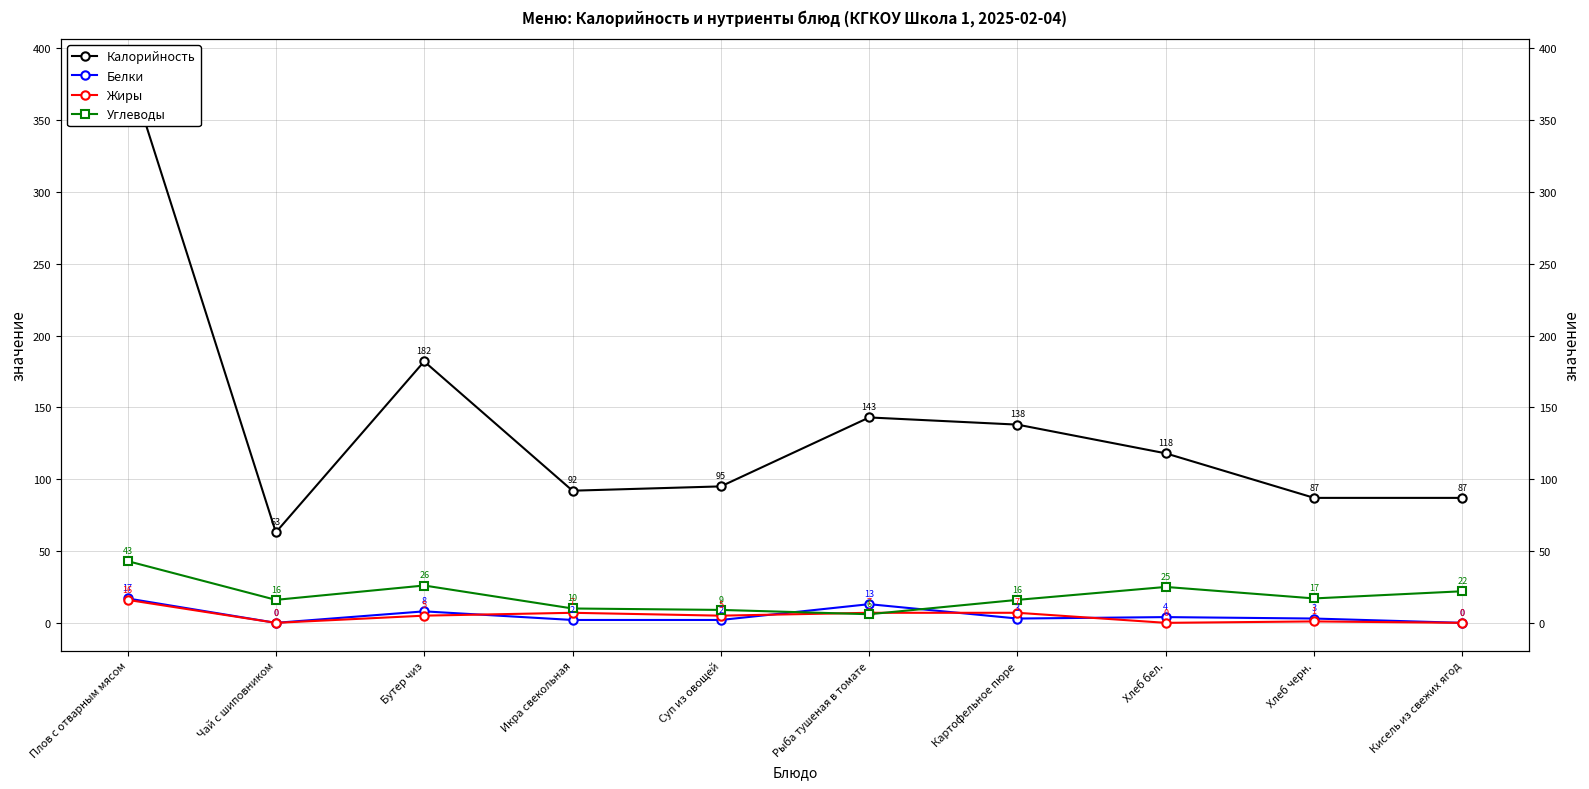

Which series has the largest total across all categories?

Калорийность